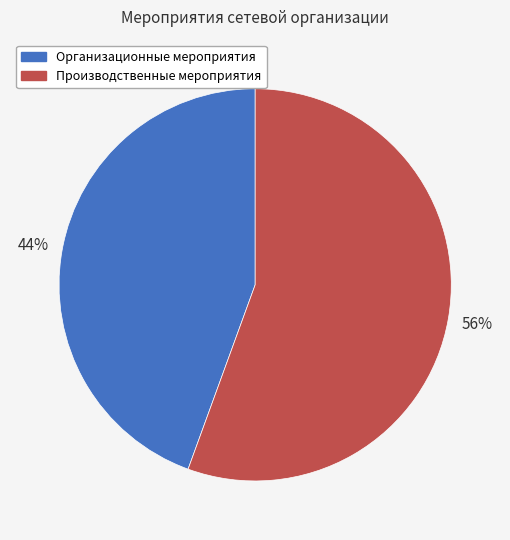

Is it true that Производственные мероприятия is 56% of the pie?

True